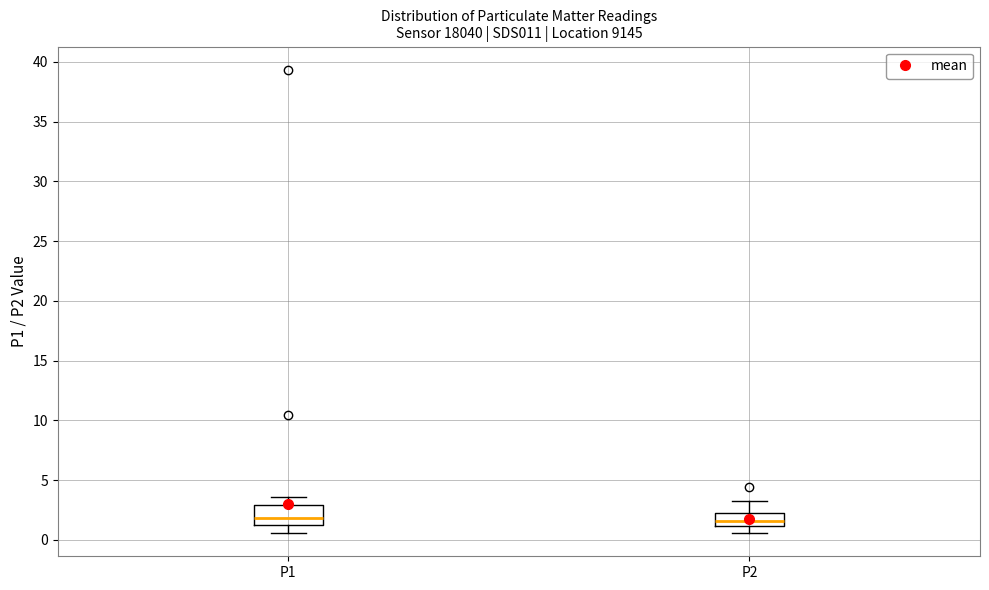

Which box is the tallest, from its lower edge to its upper edge?

P1